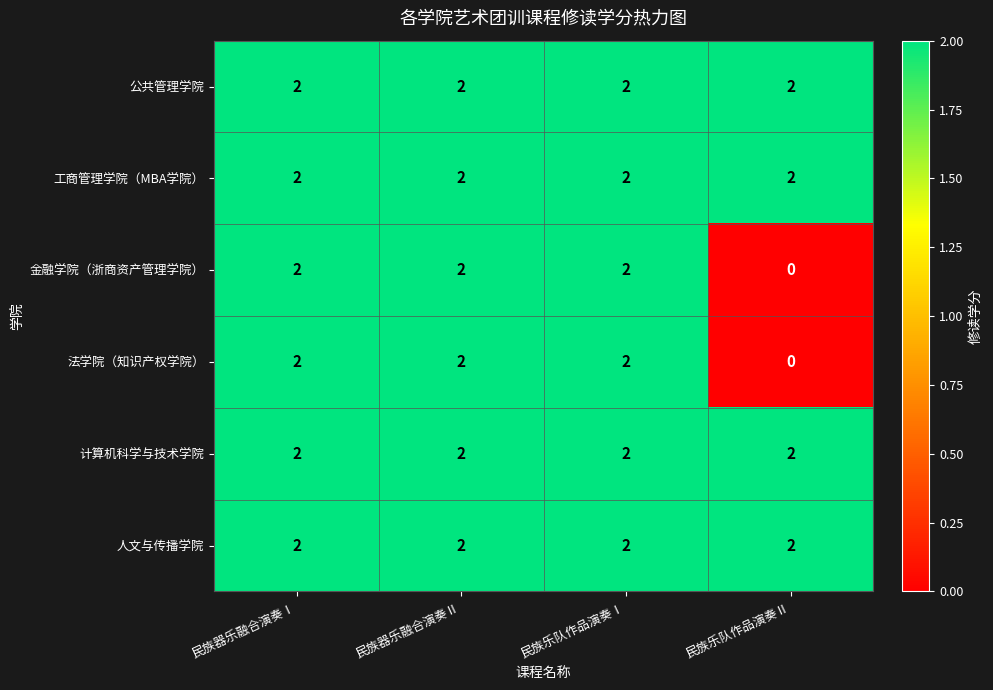

Count the 金融学院（浙商资产管理学院） values in the range 2 to 3.

3